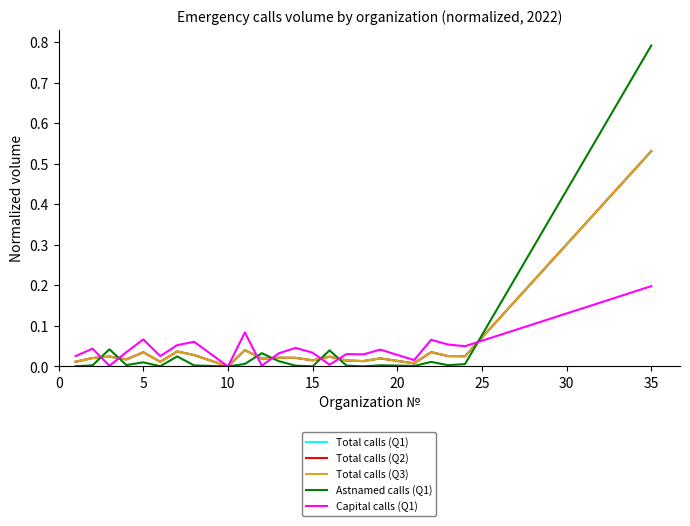

Does the chart display data point markers on the line(s)?

No